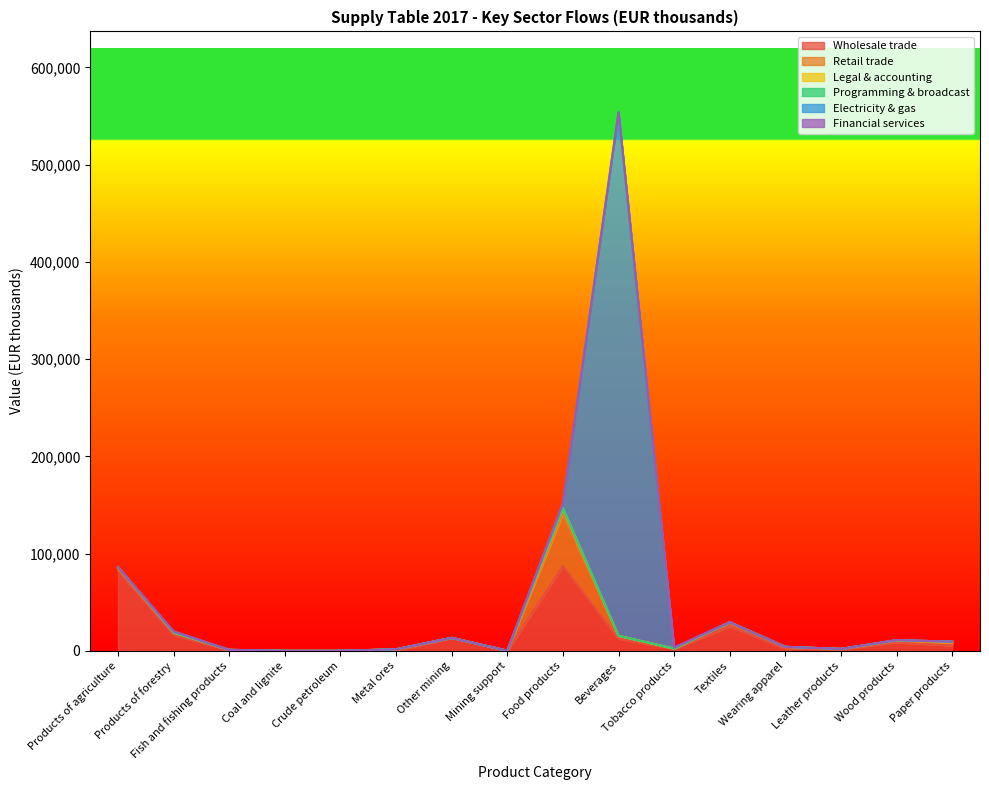

How many values in the Retail trade series exceed 1768?

7